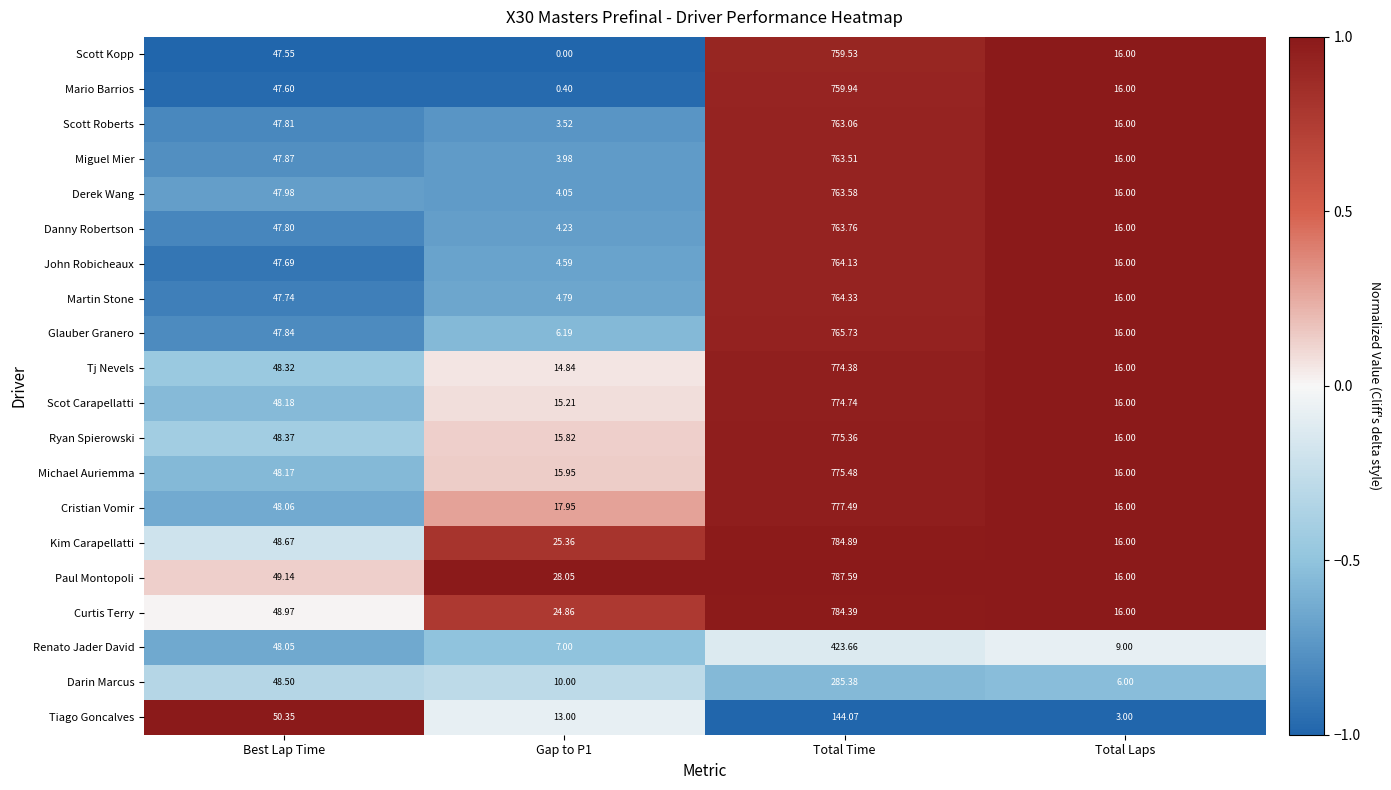

Which category has the lowest value in the Cristian Vomir series?

Total Laps